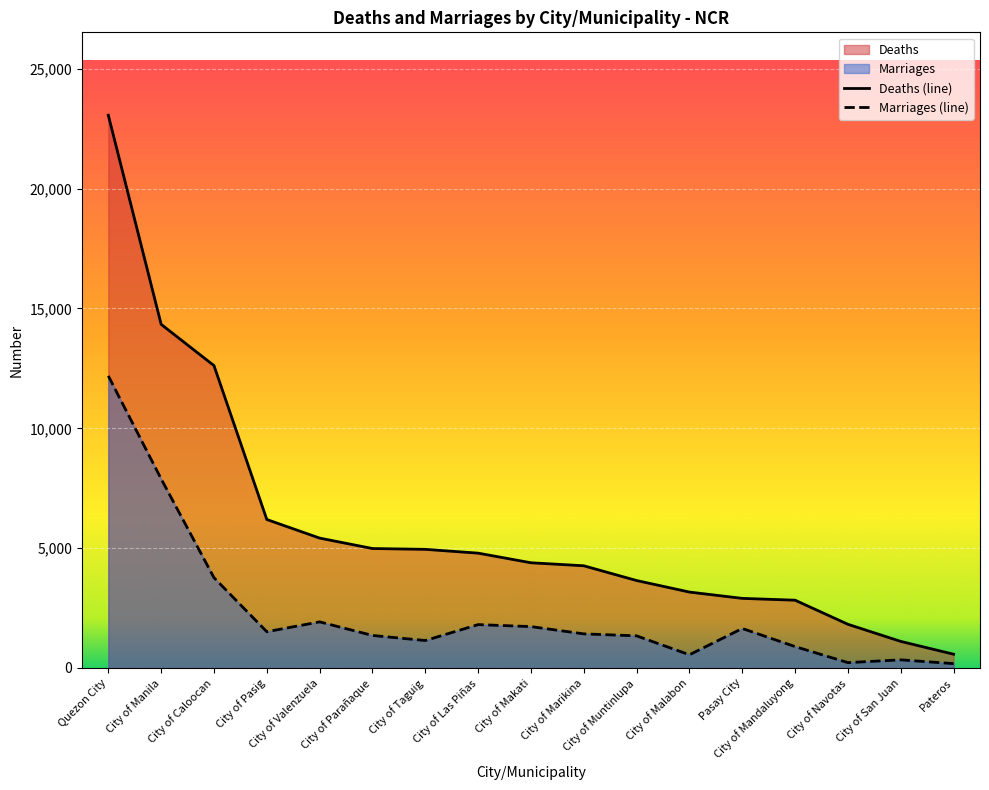

Between City of Marikina and Pateros, which is larger?

City of Marikina